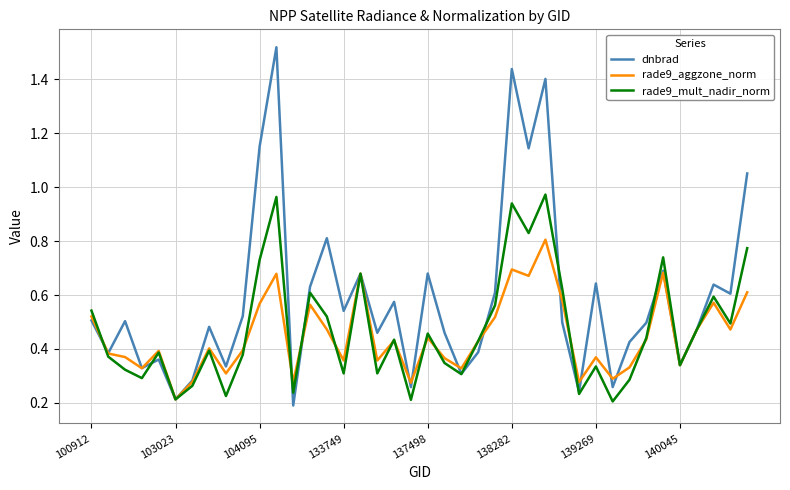

List the series in order of their peak value, highest first.

dnbrad, rade9_mult_nadir_norm, rade9_aggzone_norm